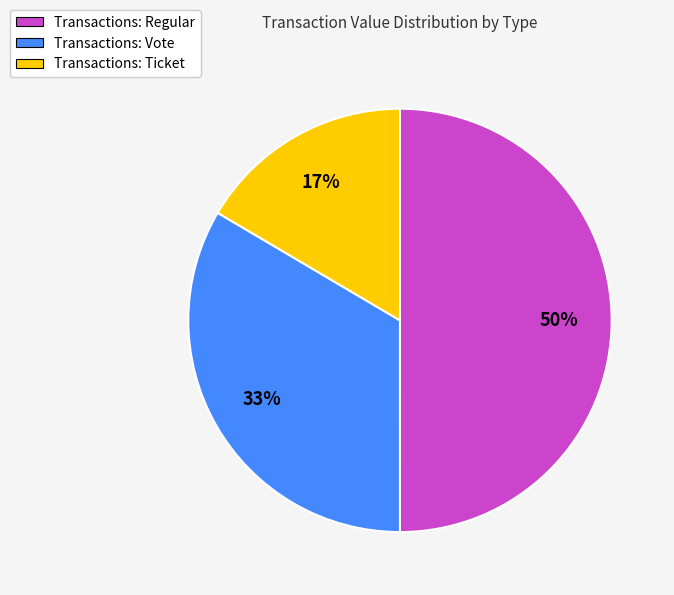

Count the number of slices in the pie.

3